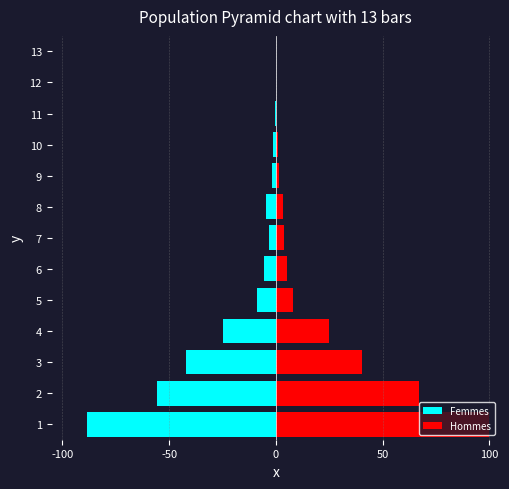

Which series has the widest spread of values?

Hommes